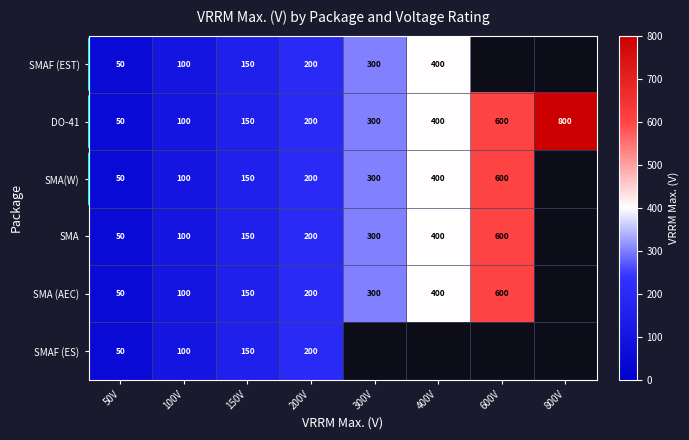

At which category is the sum across all series the highest?

200V